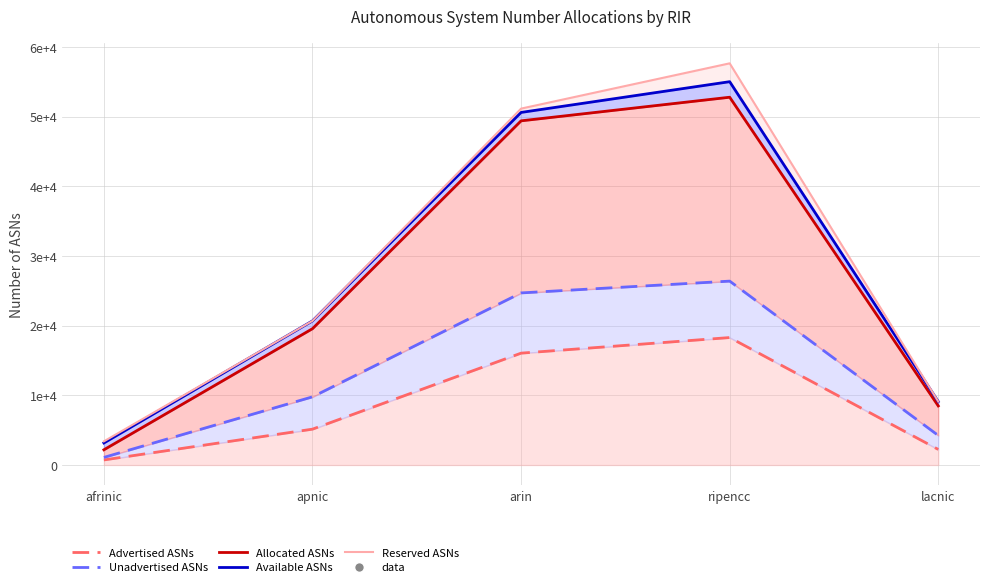

Reading left to right, transcribe all the data shown in this chart.

Advertised ASNs: 728	5146	16053	18292	2235
Unadvertised ASNs: 1092	9783	24698	26392	4240
Allocated ASNs: 2184	19566	49396	52784	8480
Available ASNs: 3162	20683	50602	55015	9103
Reserved ASNs: 3394	20683	51151	57648	9103